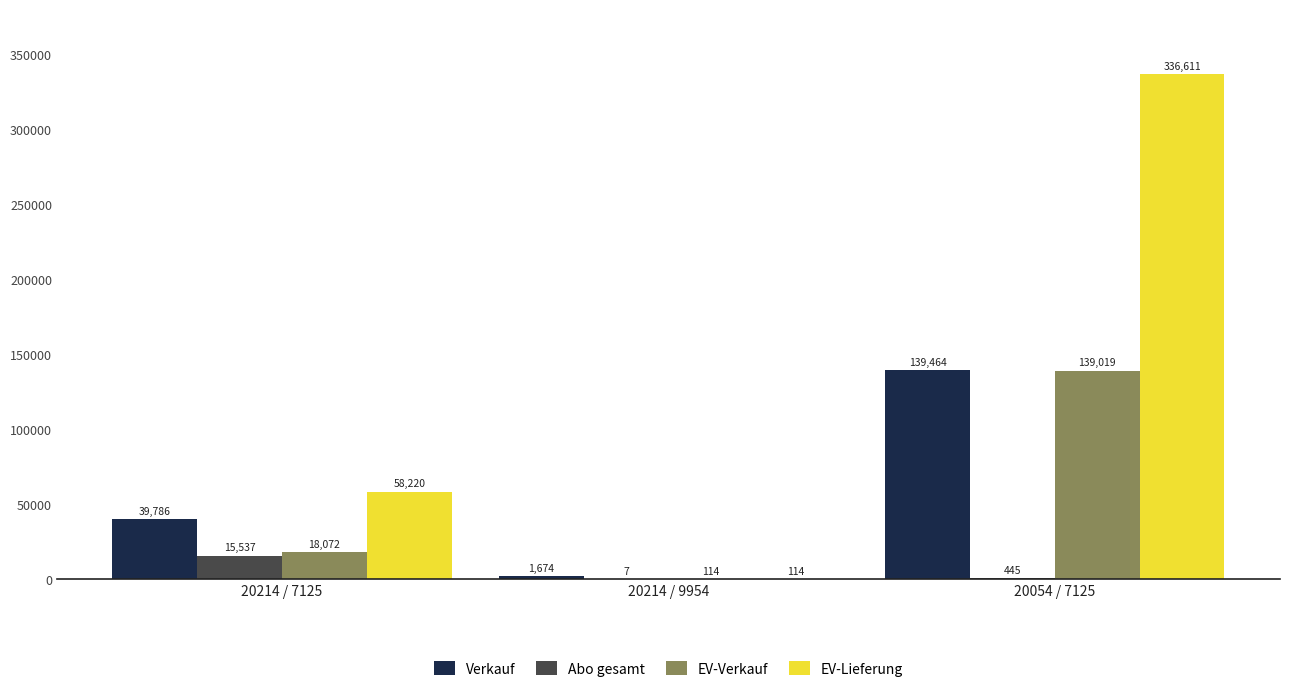

The value of EV-Lieferung at 20214 / 7125 is 19894. True or false?

False